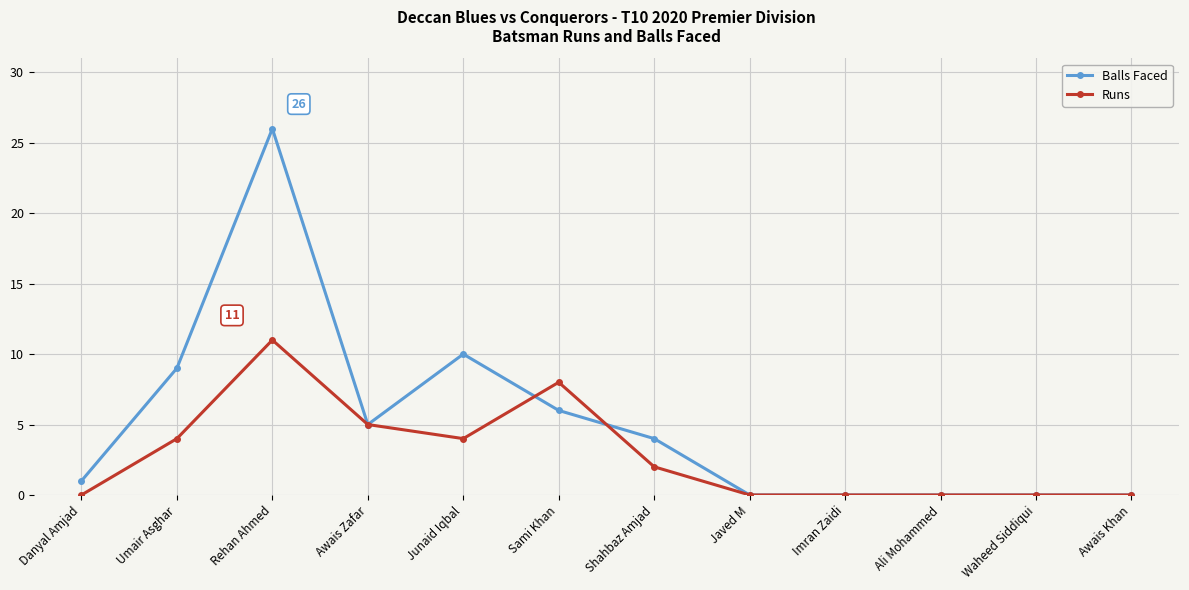

What is the total value across all series at Rehan Ahmed?

37